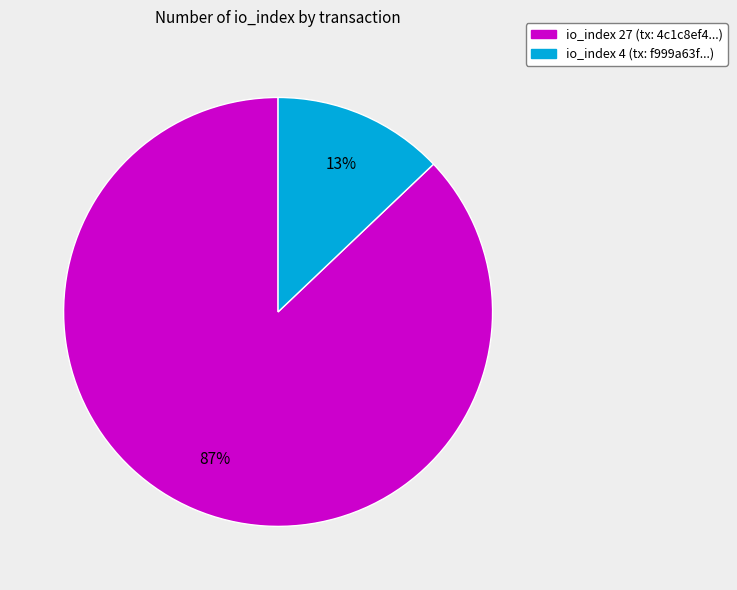

Rank the categories by value from lowest to highest.

io_index 4 (tx: f999a63f...), io_index 27 (tx: 4c1c8ef4...)